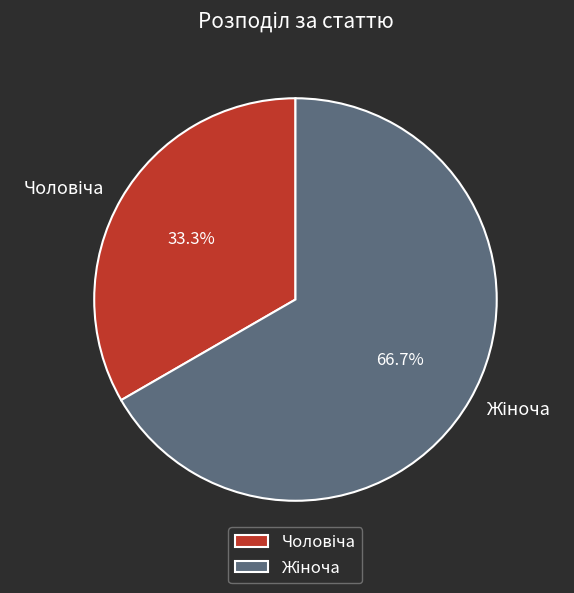

Count the number of slices in the pie.

2